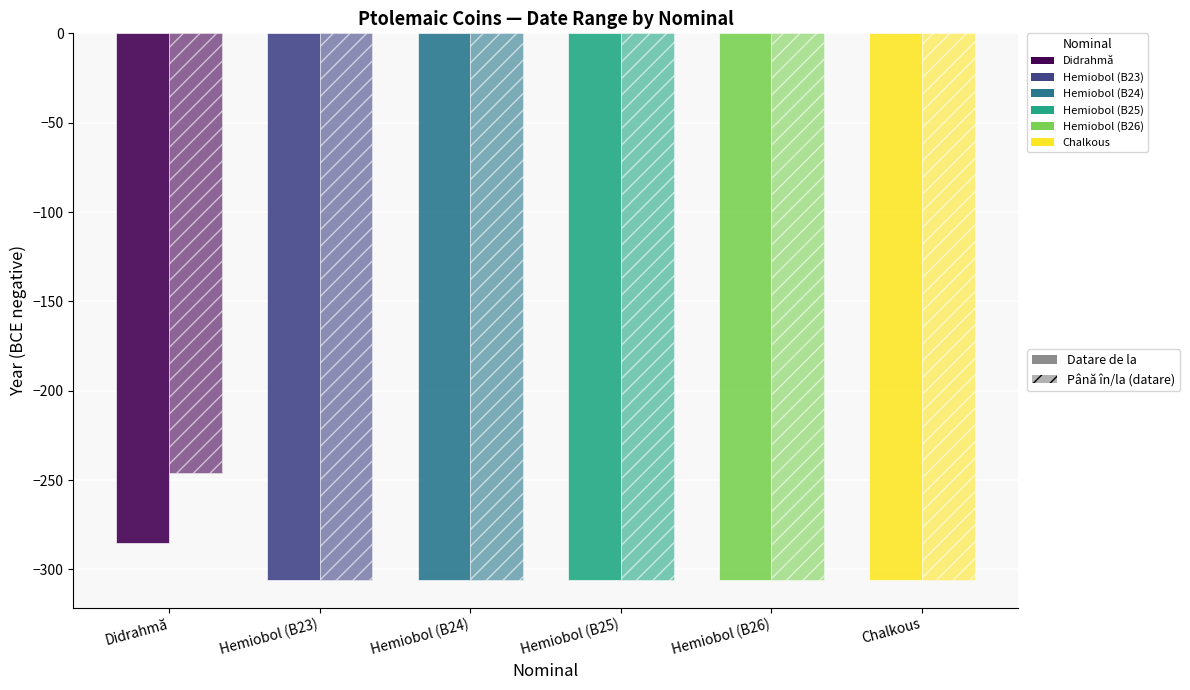

How many groups of bars are there?

6